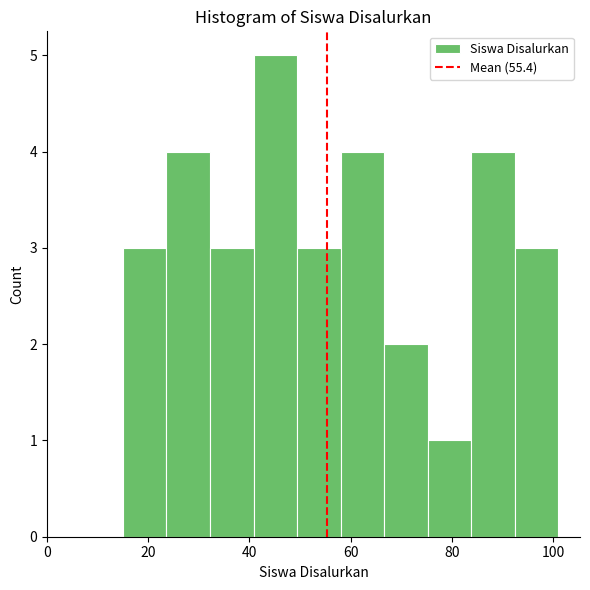

Reading left to right, list every bar in this chart as the range it spans on the x-axis followed by its height. Neither the bar edges nor the heights are printed on the chart, so give them approximately, as read against the axes.

15.0 to 23.6: 3
23.6 to 32.2: 4
32.2 to 40.8: 3
40.8 to 49.4: 5
49.4 to 58.0: 3
58.0 to 66.6: 4
66.6 to 75.2: 2
75.2 to 83.8: 1
83.8 to 92.4: 4
92.4 to 101.0: 3